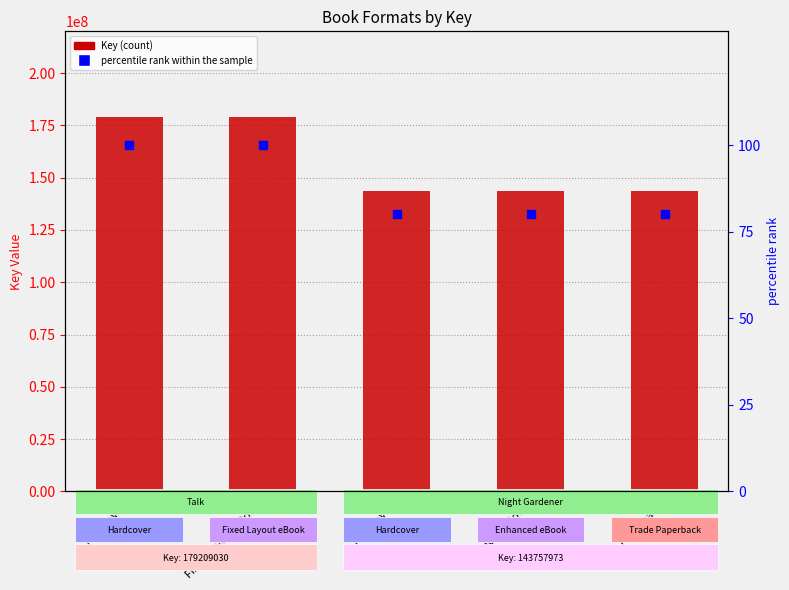

Rank the series by their maximum value, from lowest to highest.

percentile rank within the sample, Key